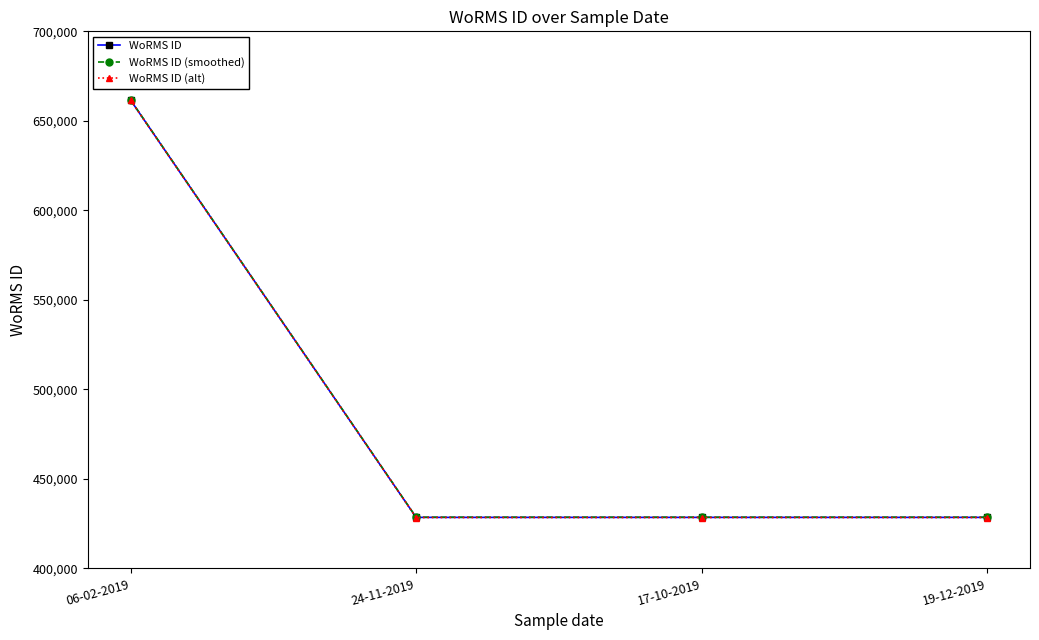

At which category does the chart reach its peak across all series?

06-02-2019